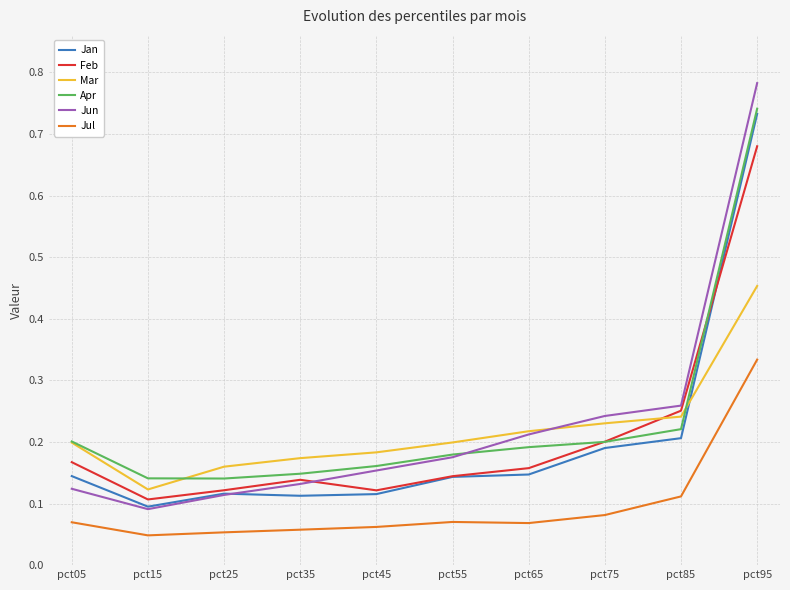

Where is Jun nearest to the value 0?

pct15